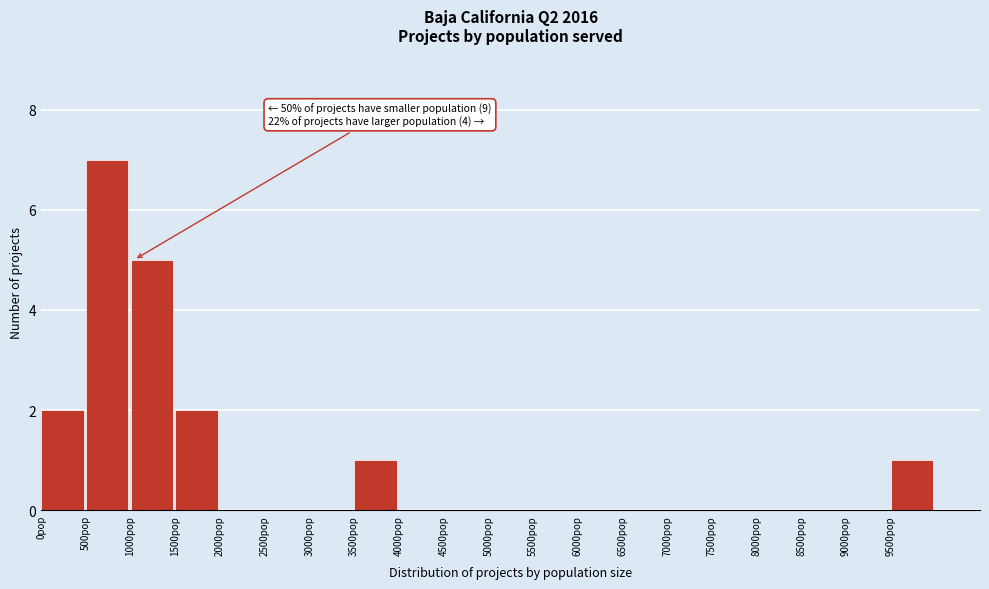

Over which range of the x-axis is the bar tallest?

500 to 1000